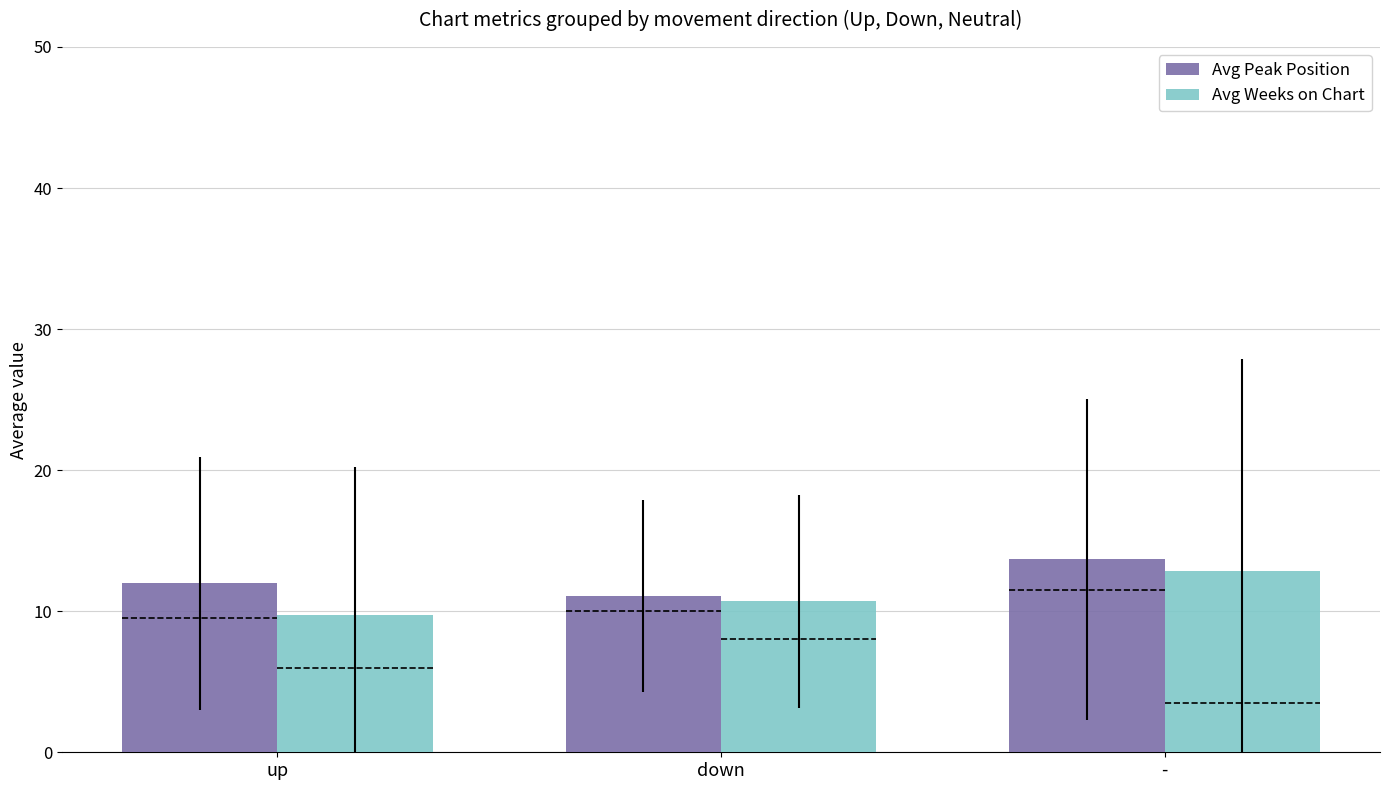

What is the value of the Avg Weeks on Chart bar at the 2nd from the left?

10.7